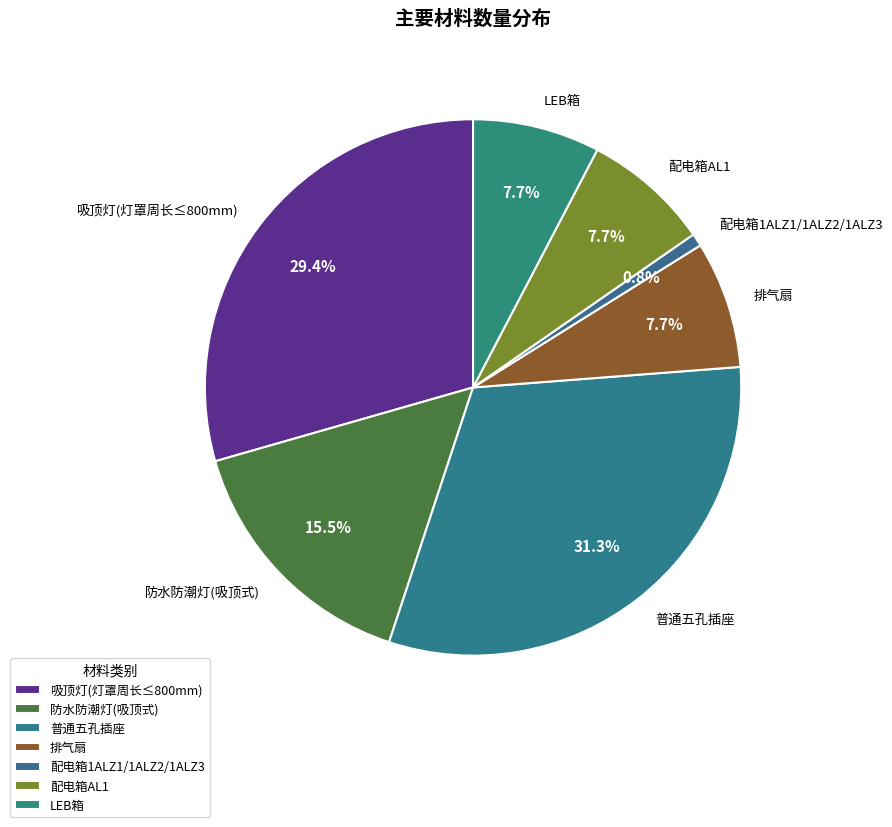

To the nearest percent, what is the average slice percentage?

14%